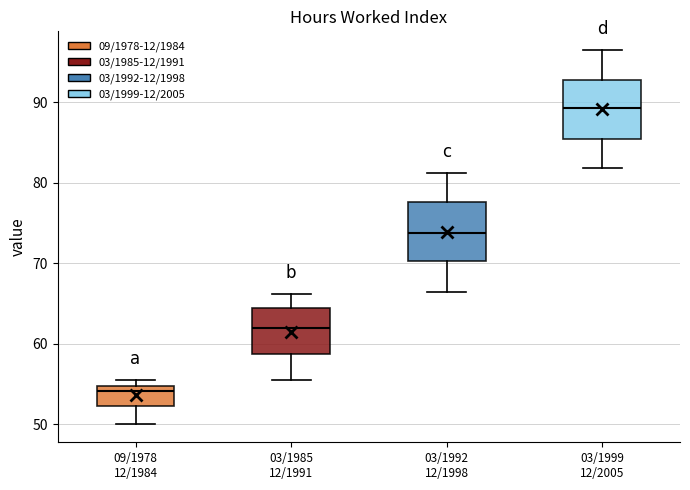

Reading left to right, transcribe this box plot: for each box, give where its median line is, the range the box spans, and where its two whiskers end, as read against the y-axis. The values are not printed on the chart, so give them approximately, as read against the axis.

09/1978 12/1984: median 54, box 52 to 55, whiskers 50 to 56
03/1985 12/1991: median 62, box 59 to 64, whiskers 56 to 66
03/1992 12/1998: median 74, box 70 to 78, whiskers 67 to 81
03/1999 12/2005: median 89, box 85 to 93, whiskers 82 to 97